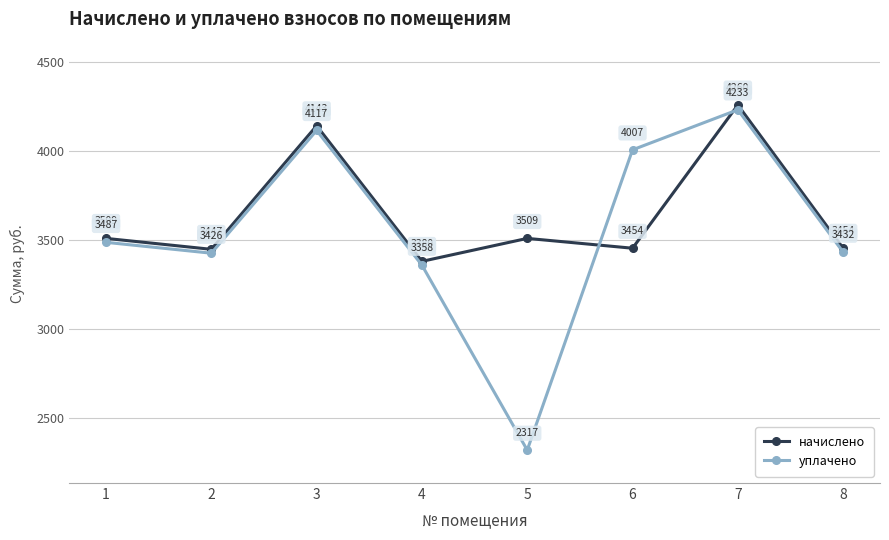

Is this an area chart (filled region under the line)?

No